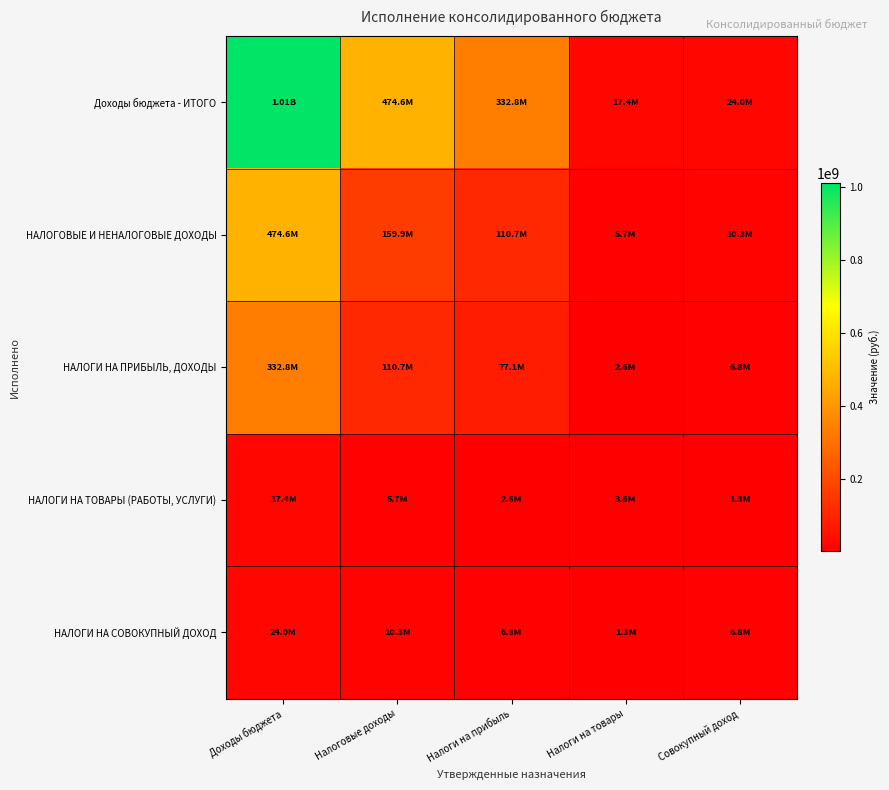

What is the difference between the highest and lowest values at Совокупный доход?

22735721.0